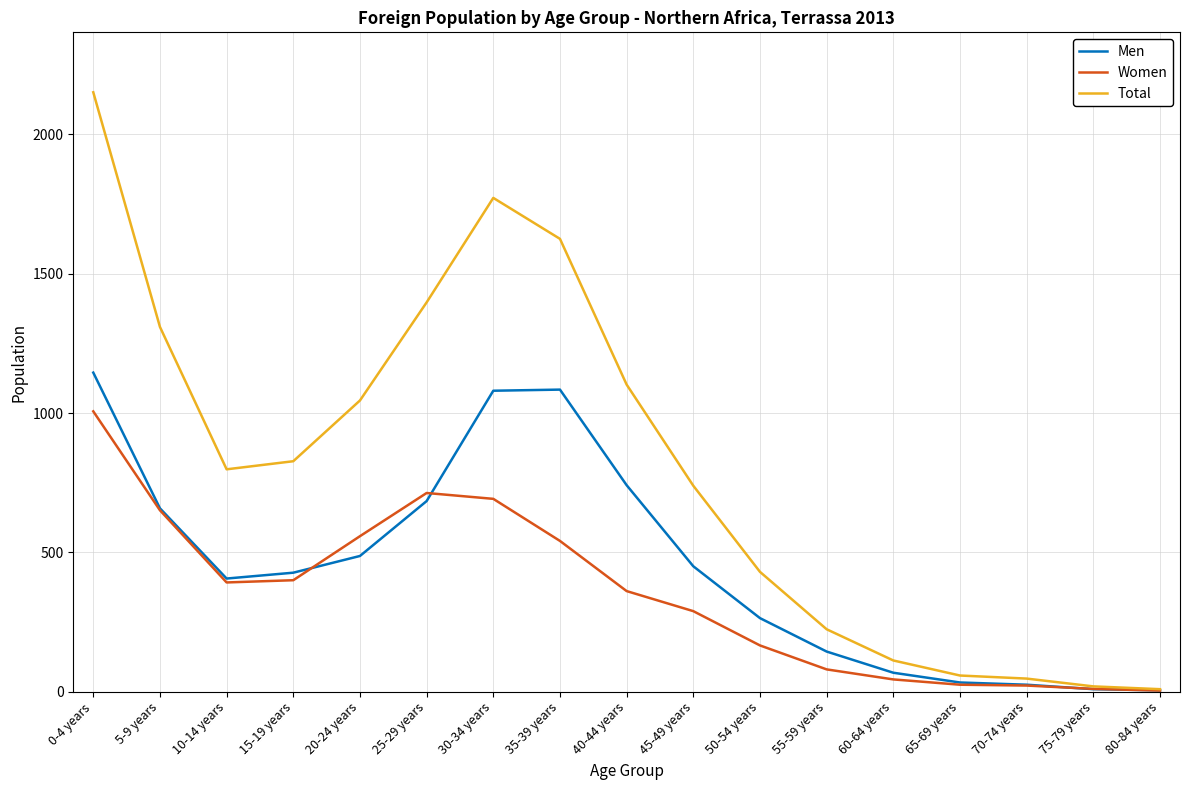

Rank the series at 40-44 years from highest to lowest value.

Total, Men, Women